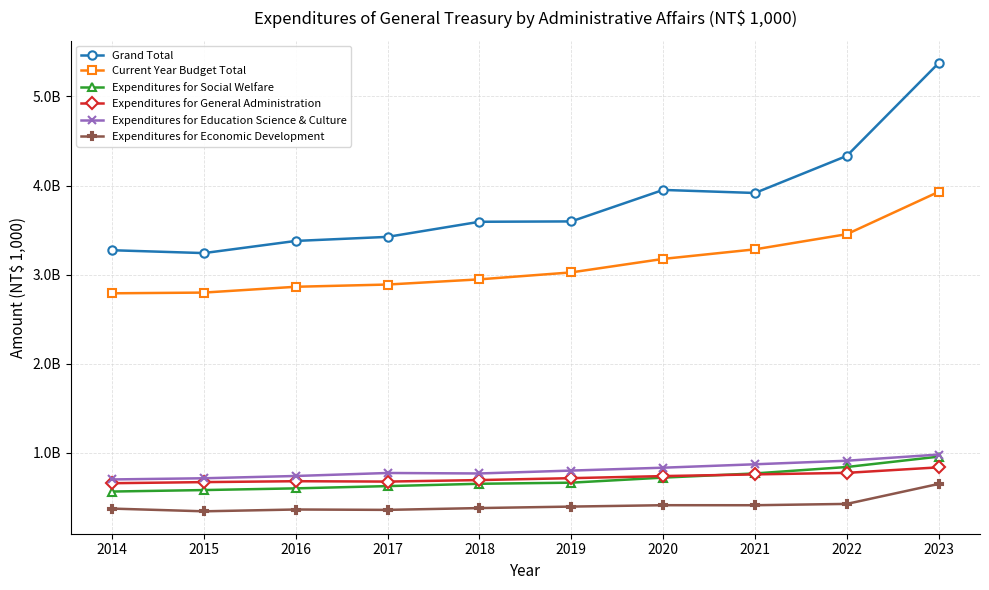

Is this an area chart (filled region under the line)?

No